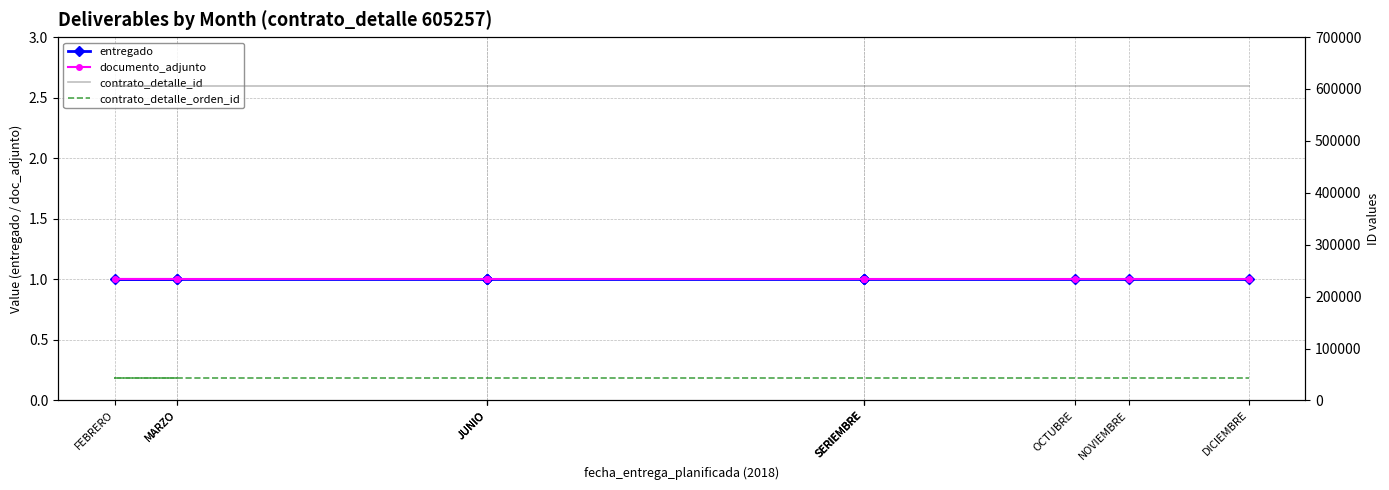

Which category has the lowest value in the contrato_detalle_id series?

MARZO